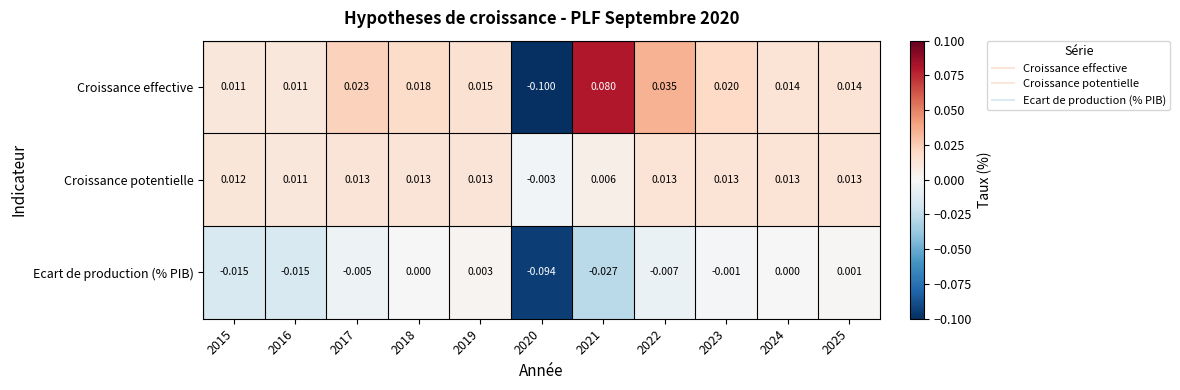

At 2025, list the series in order from smallest to largest.

Ecart de production (% PIB), Croissance potentielle, Croissance effective